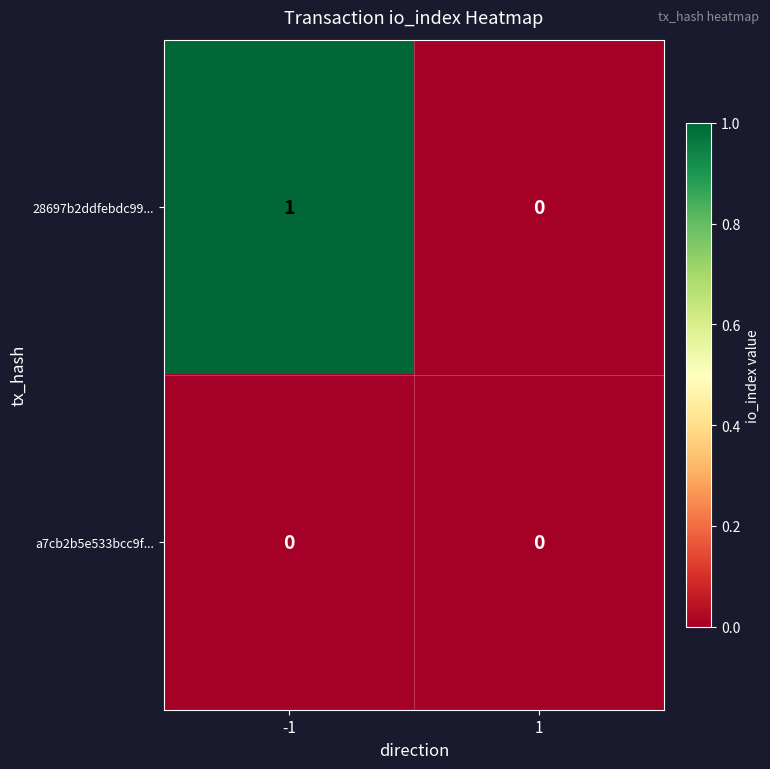

True or false: 28697b2ddfebdc99... has a value of 0 at -1.

False